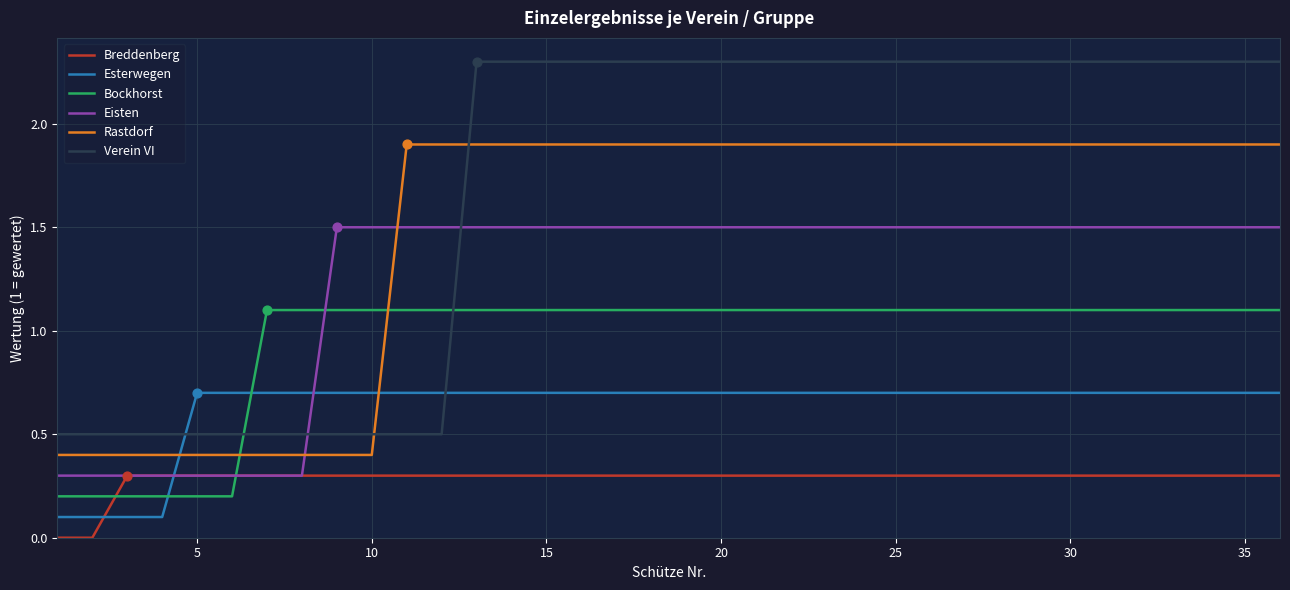

Which series has the largest total across all categories?

Verein VI